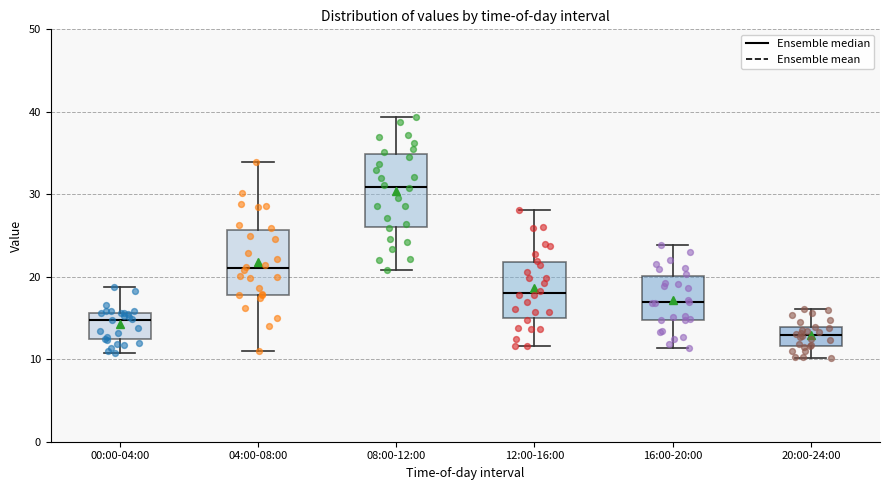

Which box's median line is the lowest?

20:00-24:00